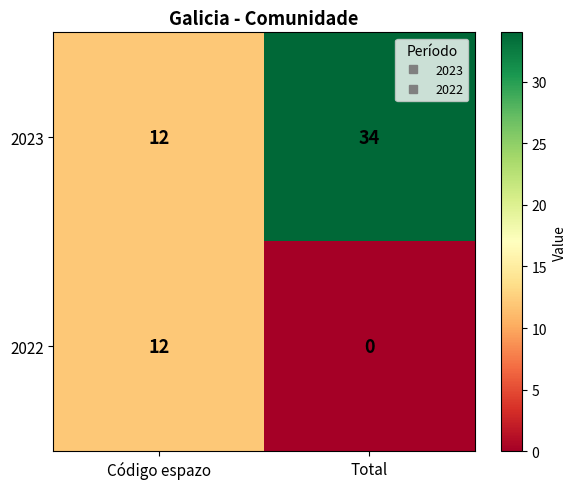

What is the difference between the maximum and minimum values in the 2022 series?

12